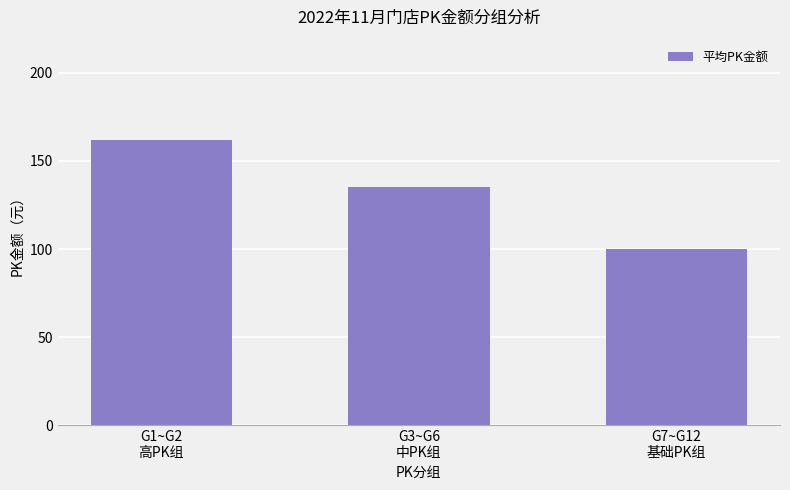

What value does the data have at G3~G6
中PK组, to the nearest 10?

140